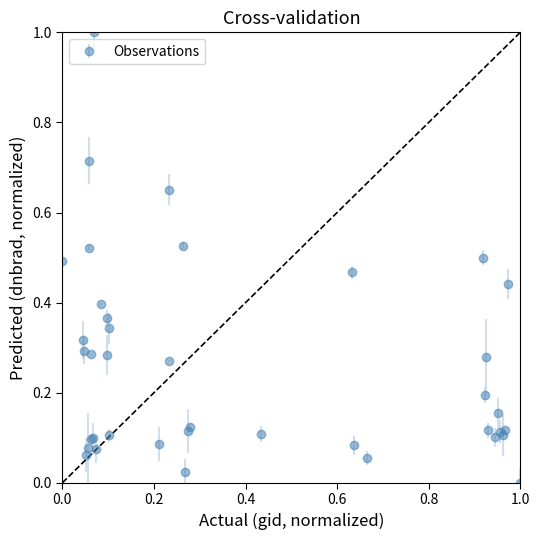

What is the difference between the maximum and second lowest values?

1.0